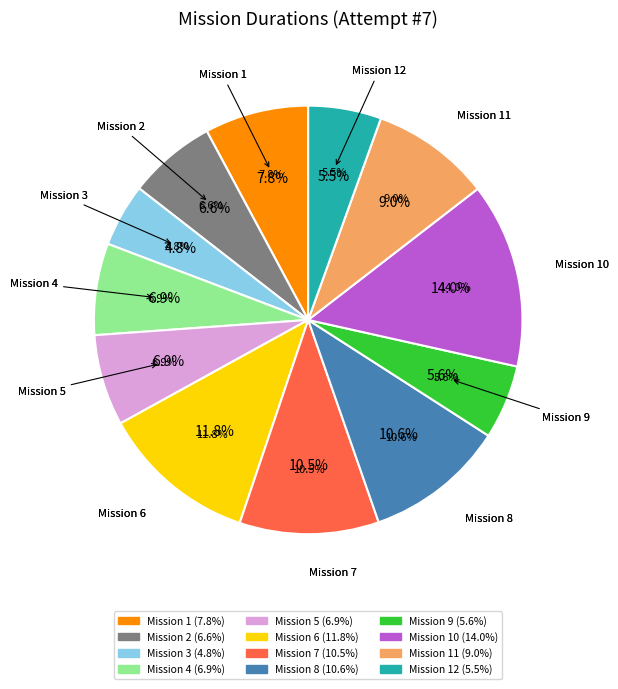

To the nearest percent, what percentage of the pie is Mission 1?

8%